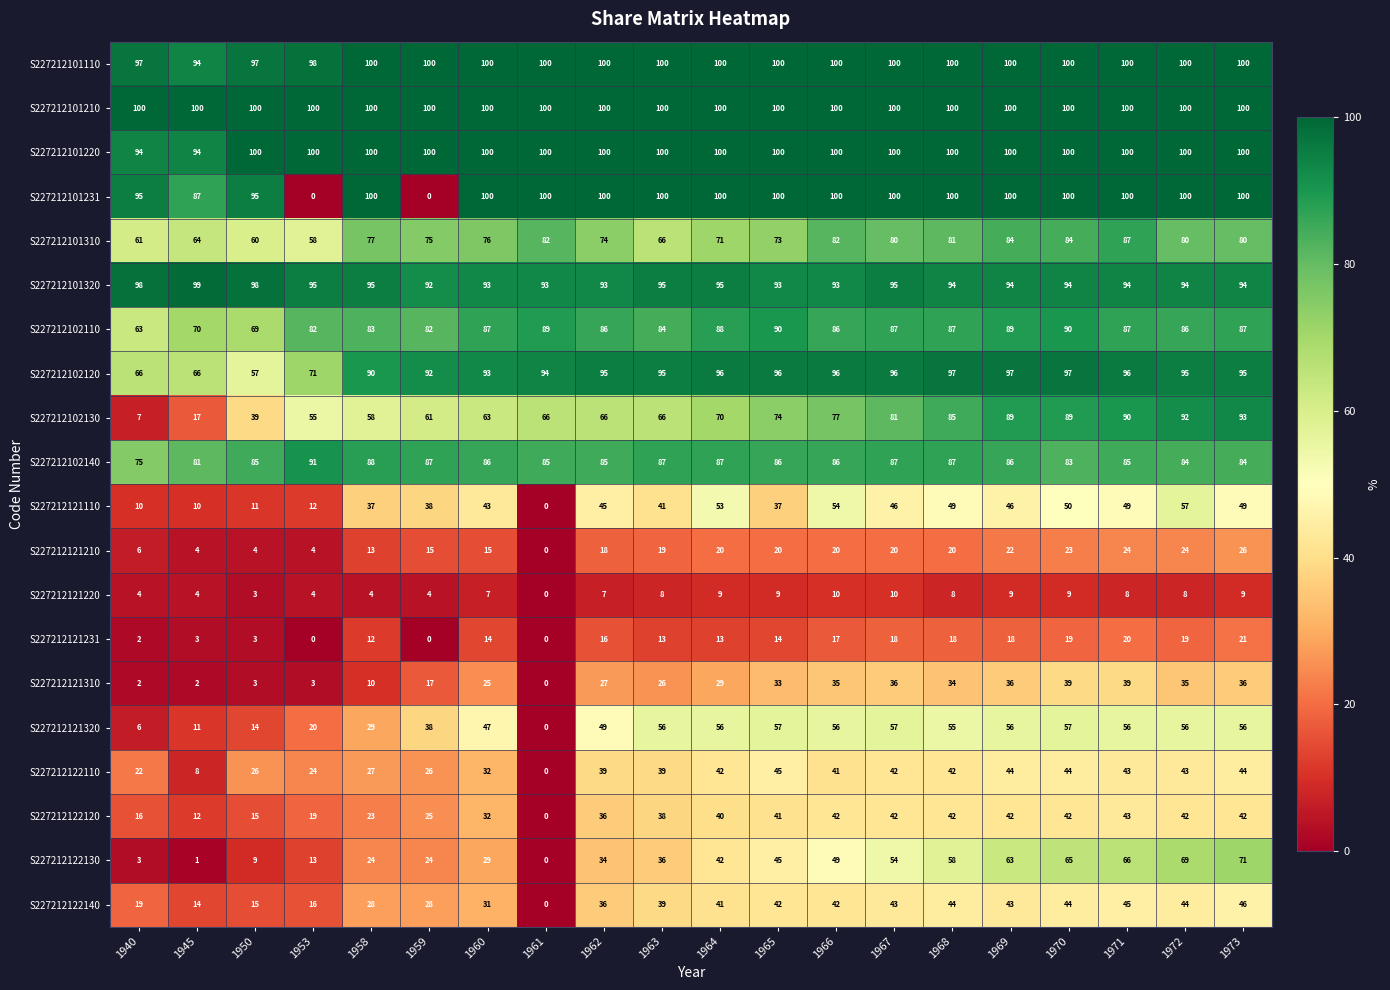

What is the difference between the maximum and minimum values in the S227212102140 series?

16